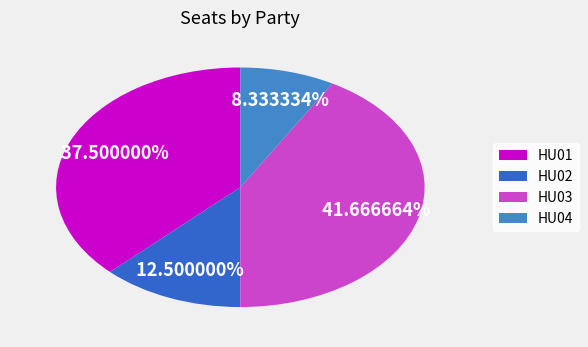

Which slice is the largest?

HU03